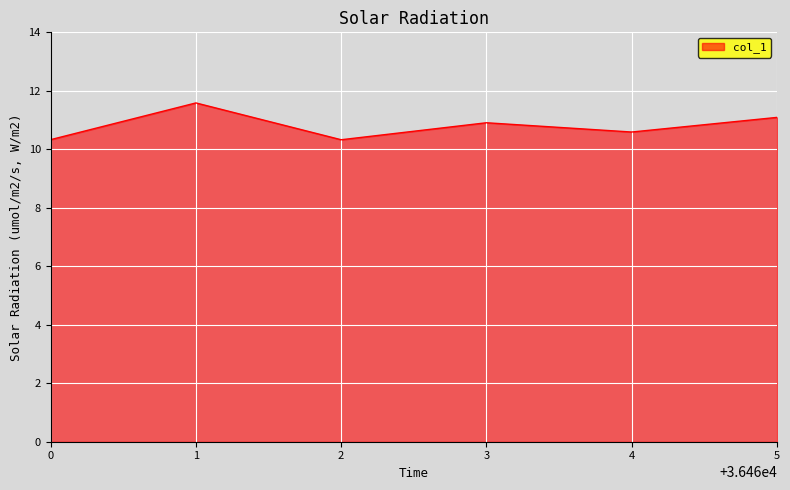

Approximately how many times larger is the value at 5 compared to 2?

1.1